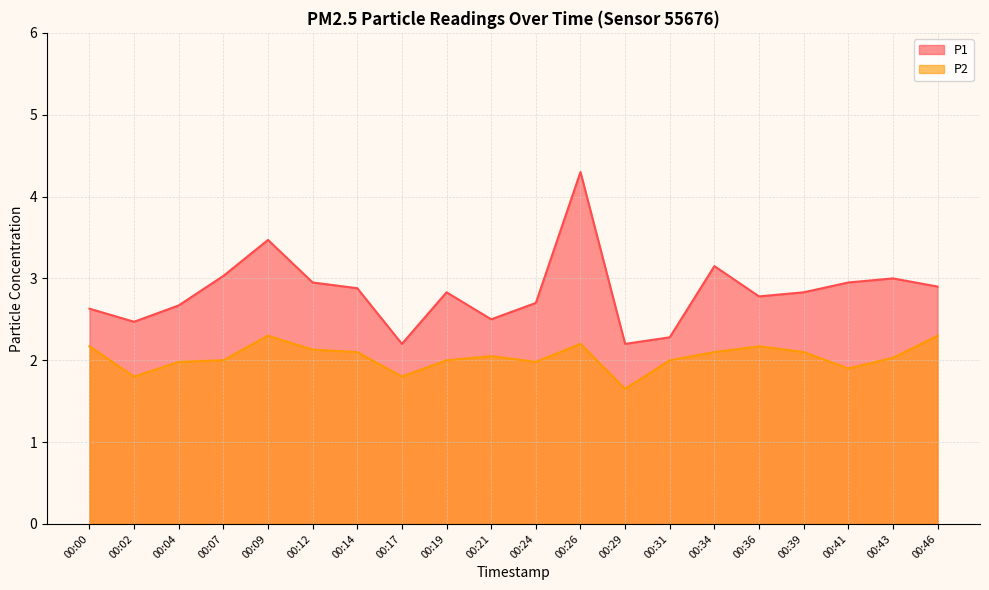

Rank the series by their average value, from highest to lowest.

P1, P2